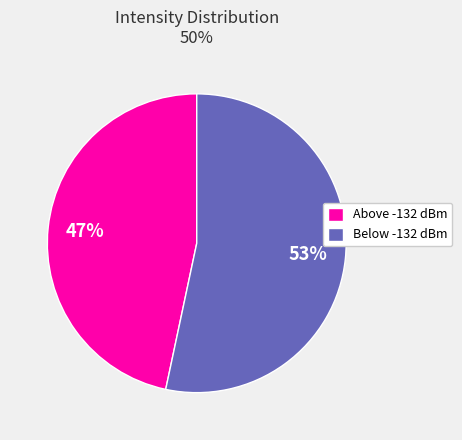

Which slice is the smallest?

Above -132 dBm